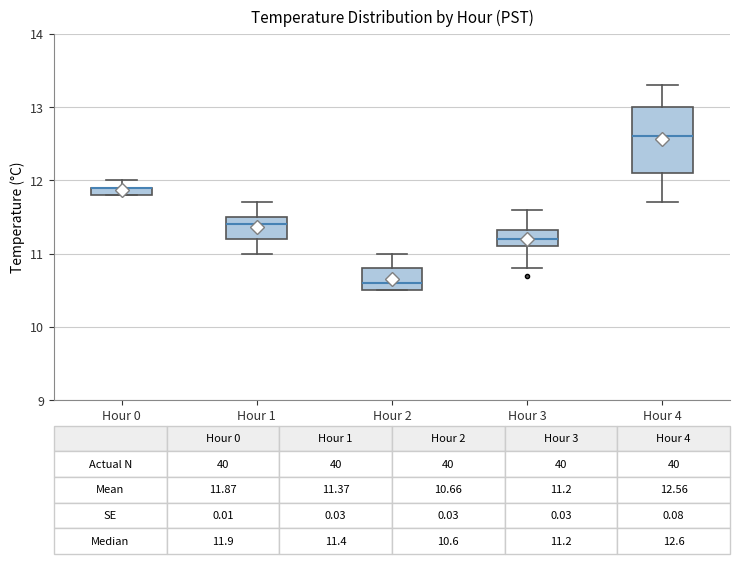

Comparing the boxes themselves (not the whiskers), which one is the tallest?

Hour 4